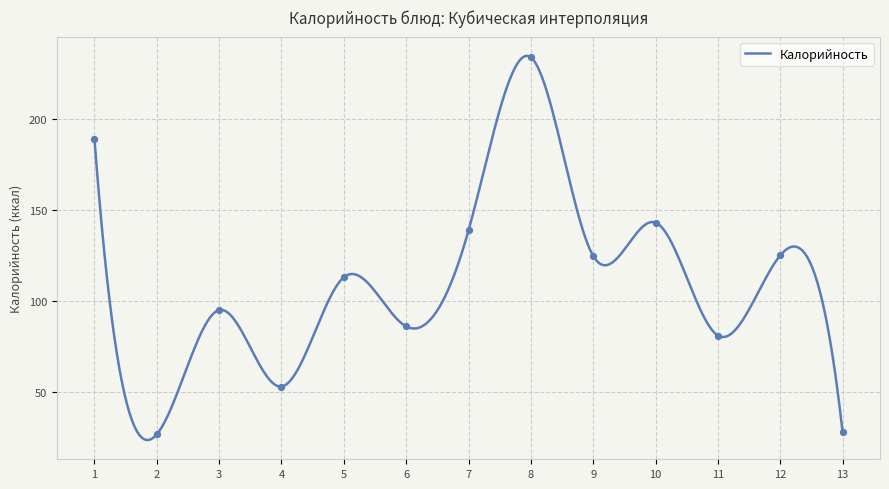

What is the highest value of the Калорийность series?

234.5